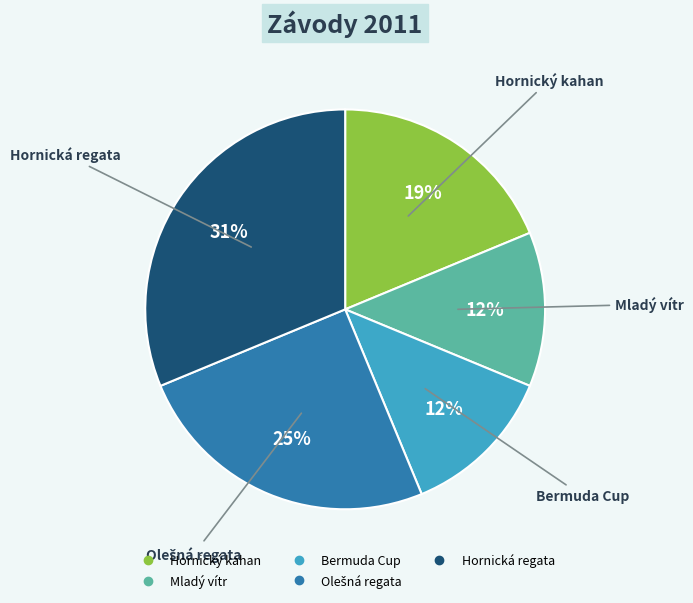

What percentage is the Hornický kahan slice, to the nearest percent?

19%